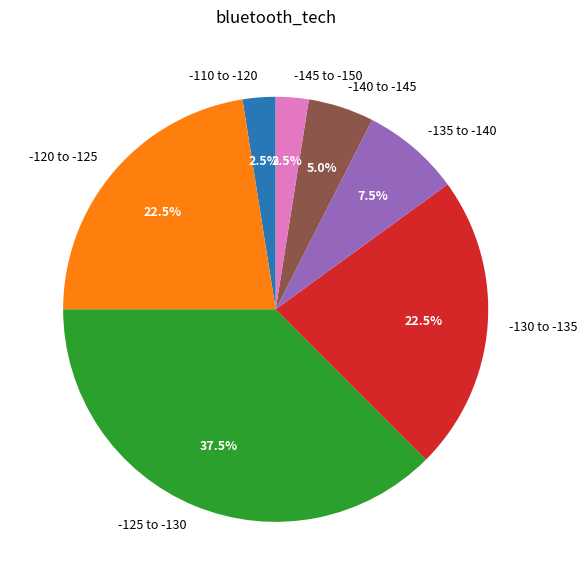

How much of the chart is everything except -140 to -145?

95.0%